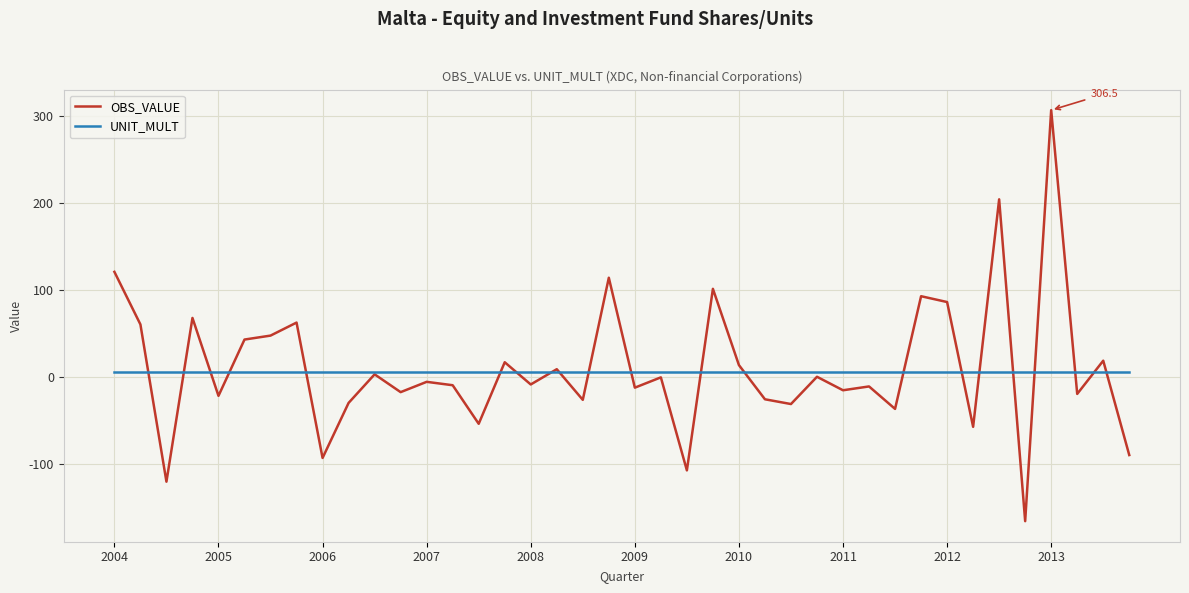

What is the average value of the UNIT_MULT series?

6.0